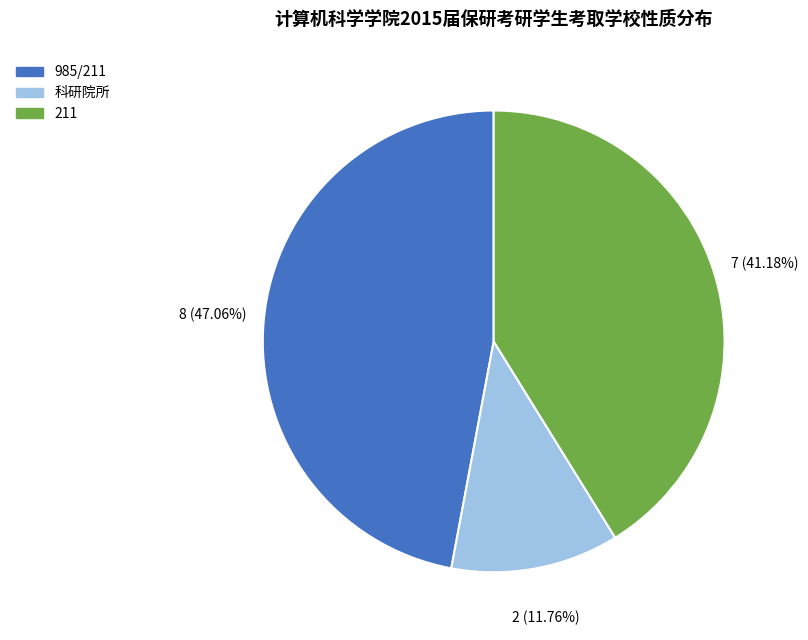

To the nearest percent, what is the average slice percentage?

33%